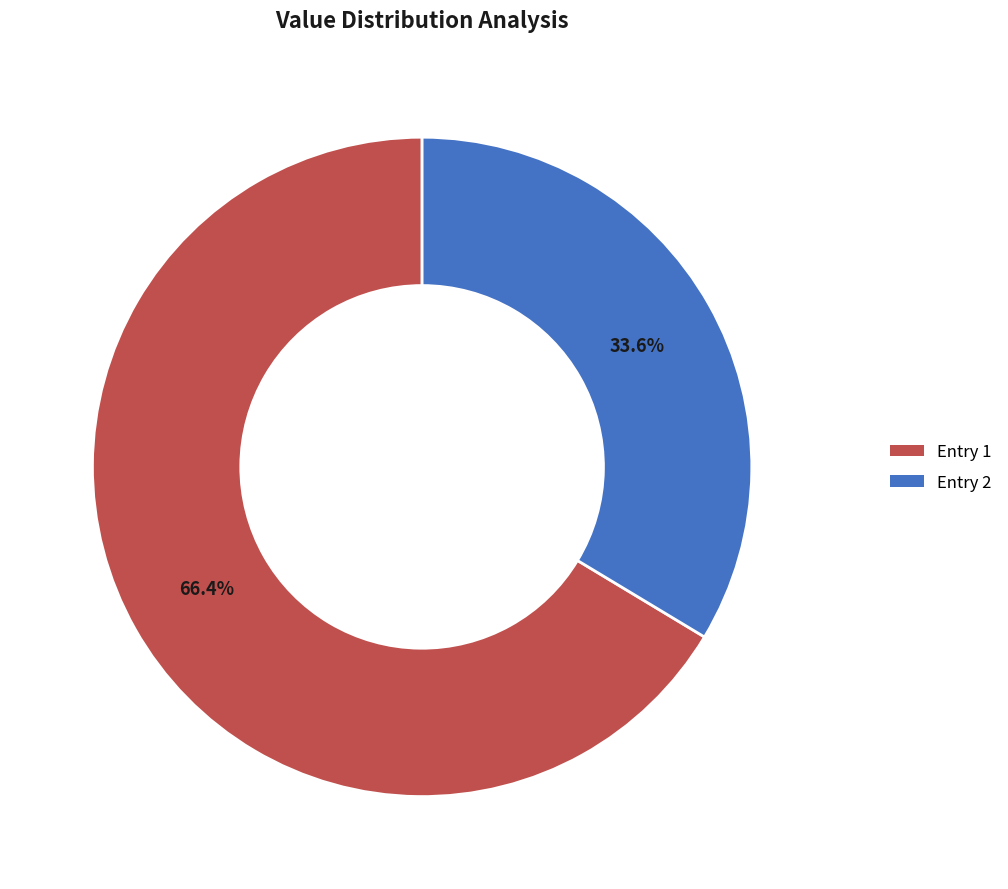

Does any single category account for the majority?

Yes